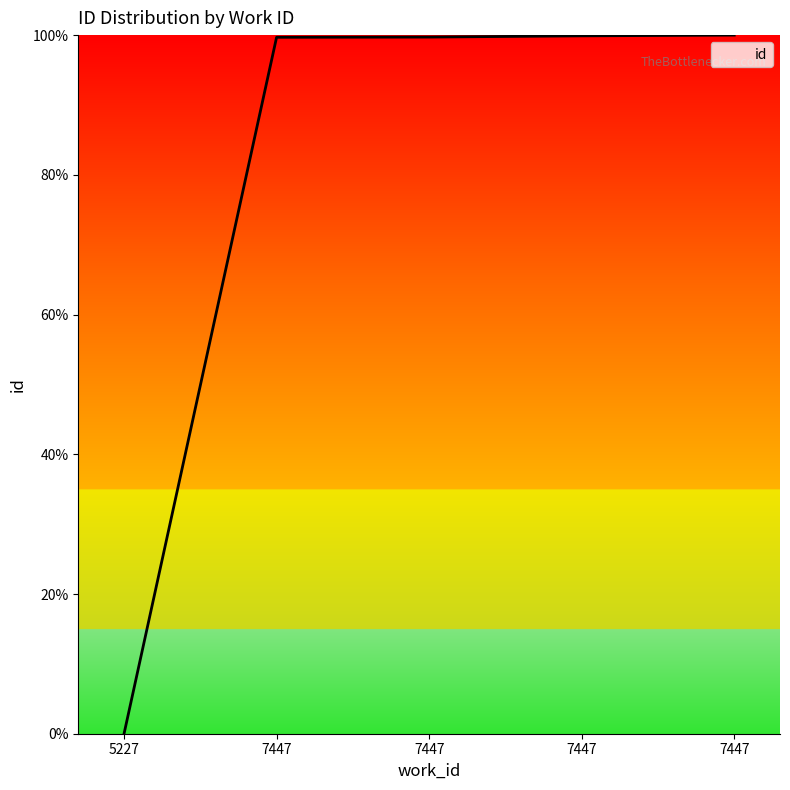

Is this an area chart (filled region under the line)?

Yes